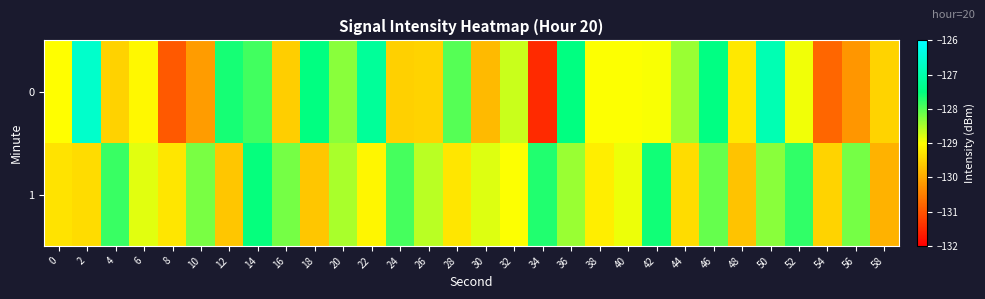

Rank the series by their average value, from lowest to highest.

0, 1